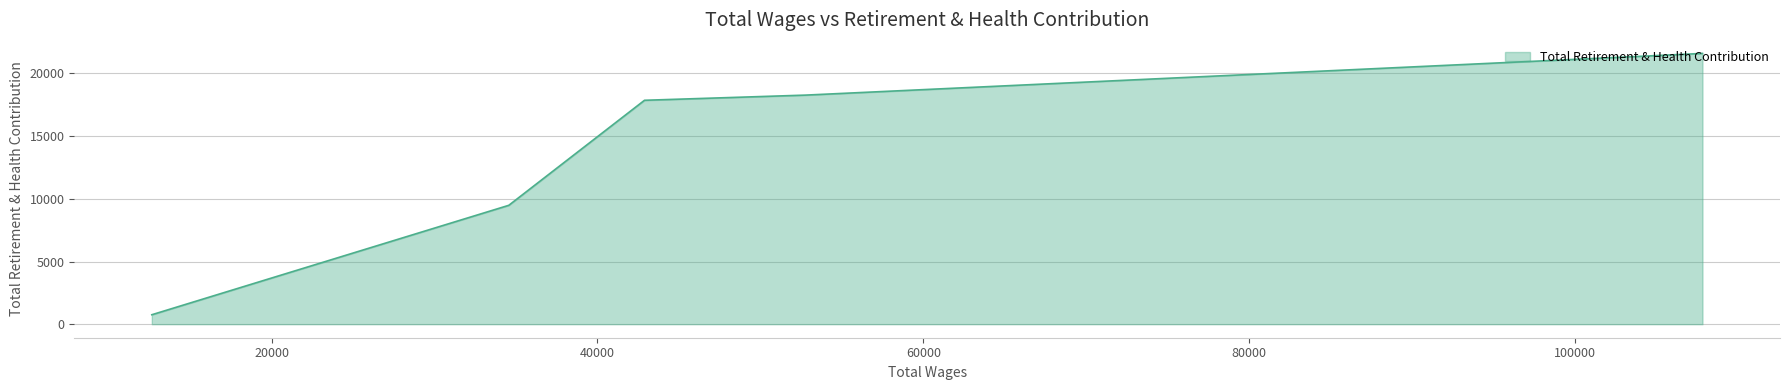

What is the difference between the maximum and second lowest values?

12116